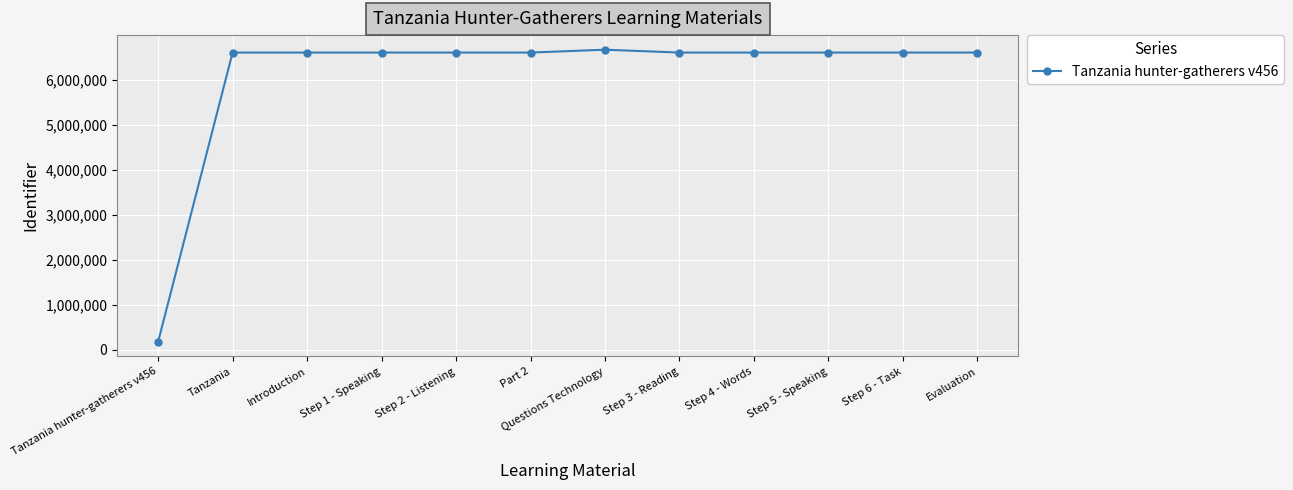

What is the approximate value at Introduction, to the nearest 100?

6606500